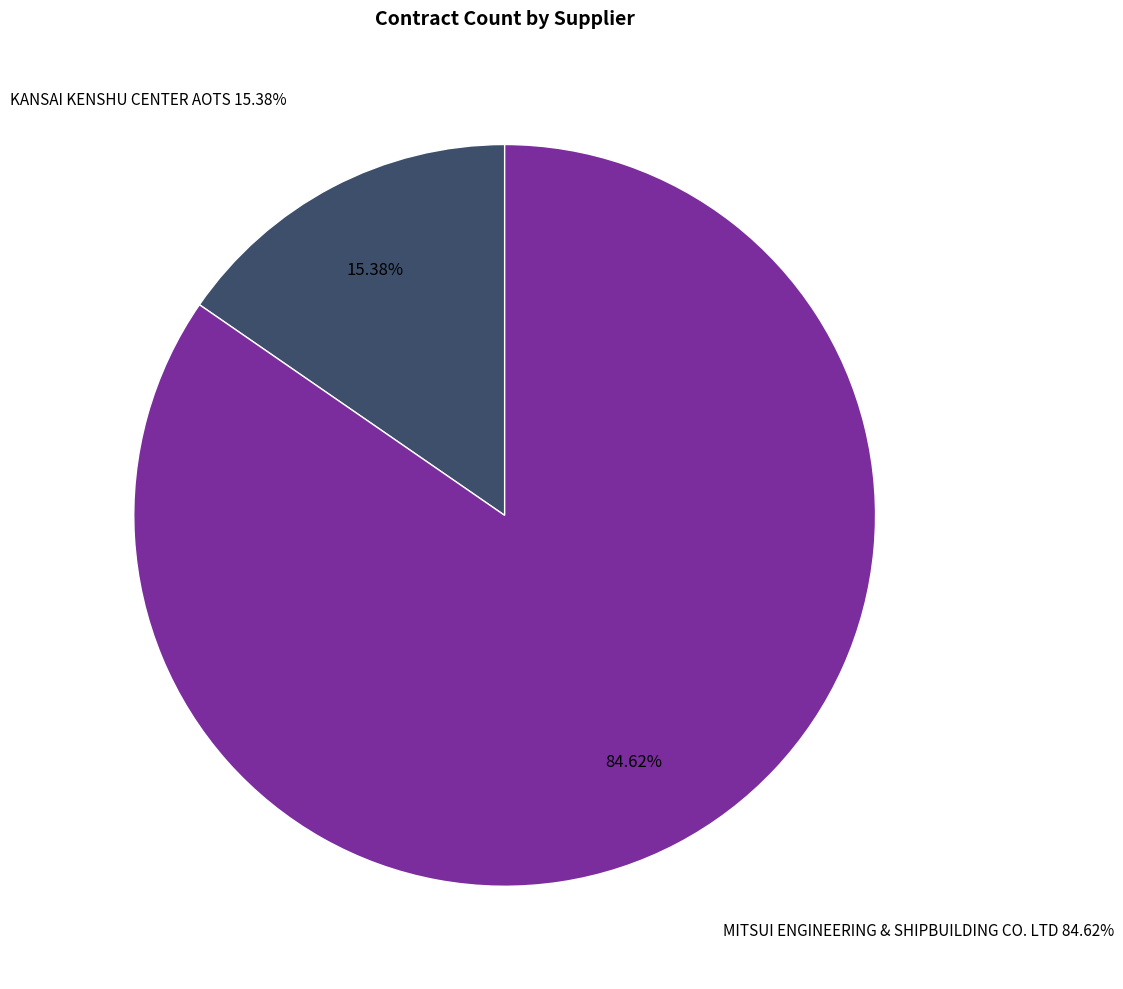

True or false: KANSAI KENSHU CENTER AOTS accounts for 15% of the total.

True